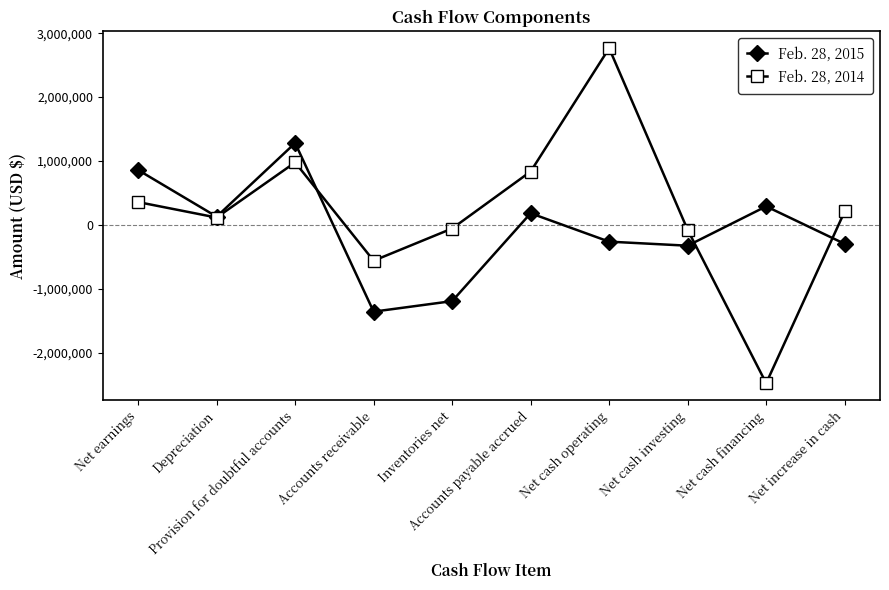

True or false: Feb. 28, 2015 has a value of 407916 at Net earnings.

False